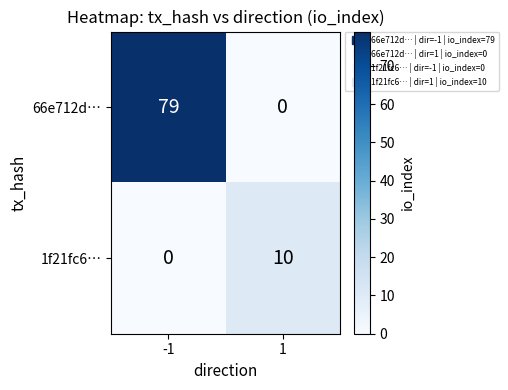

Which series has the widest spread of values?

66e712d…